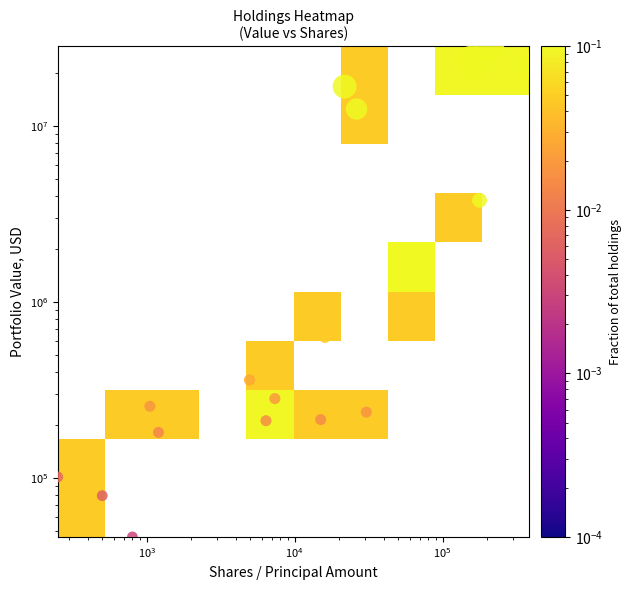

How many data points does each series have?

22